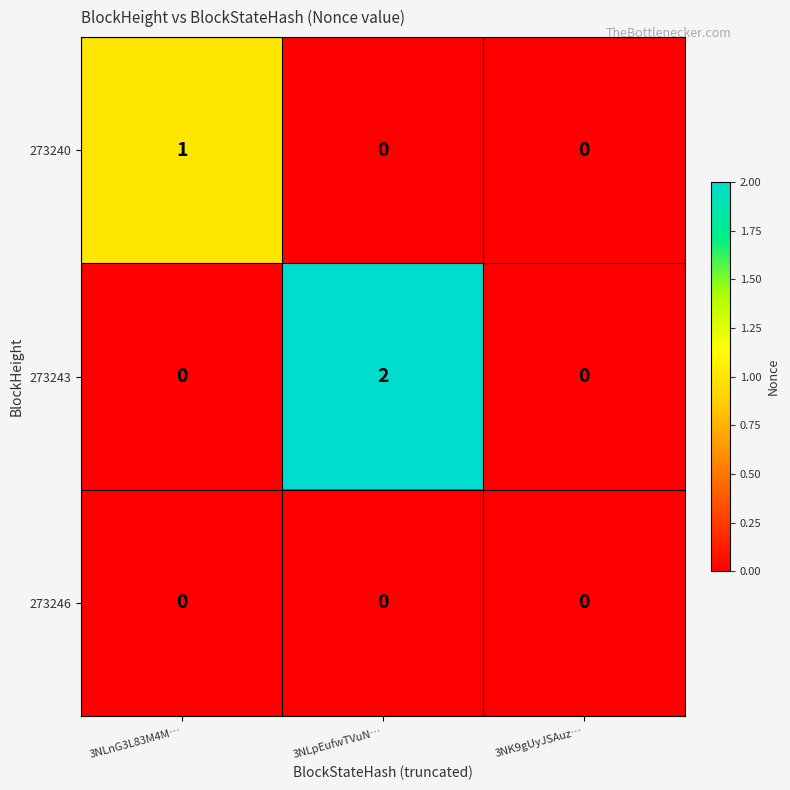

Reading left to right, list all the values displayed in this chart.

273240: 3NLnG3L83M4M…=1	3NLpEufwTVuN…=0	3NK9gUyJSAuz…=0
273243: 3NLnG3L83M4M…=0	3NLpEufwTVuN…=2	3NK9gUyJSAuz…=0
273246: 3NLnG3L83M4M…=0	3NLpEufwTVuN…=0	3NK9gUyJSAuz…=0